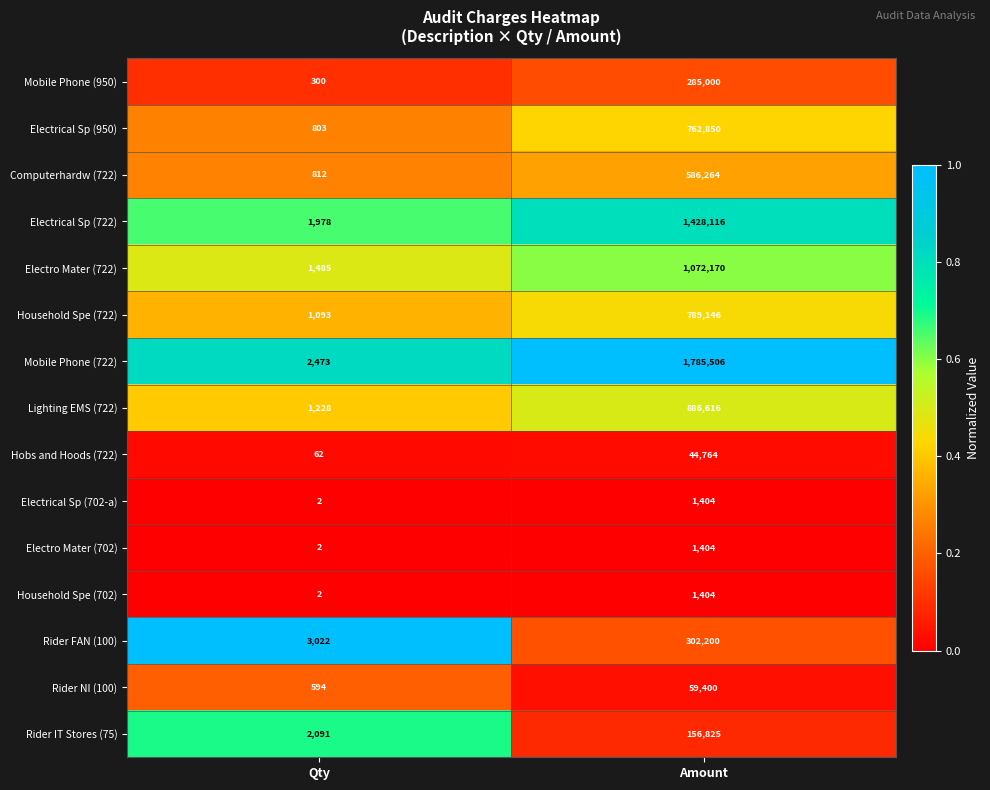

What is the greatest value displayed?

1785506